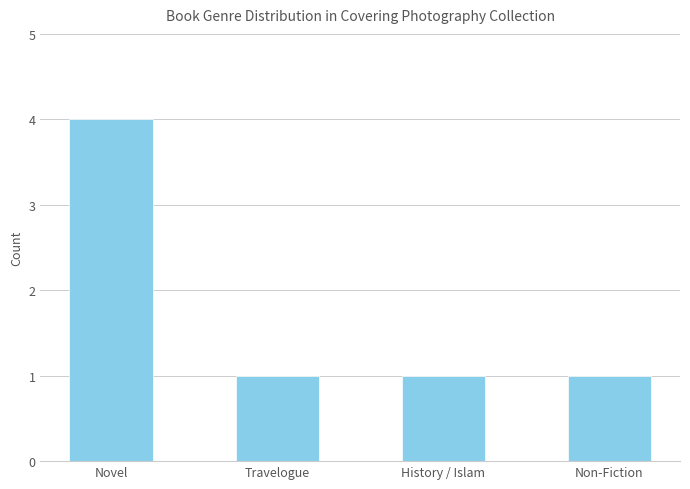

True or false: the data shows 2 at History / Islam.

False